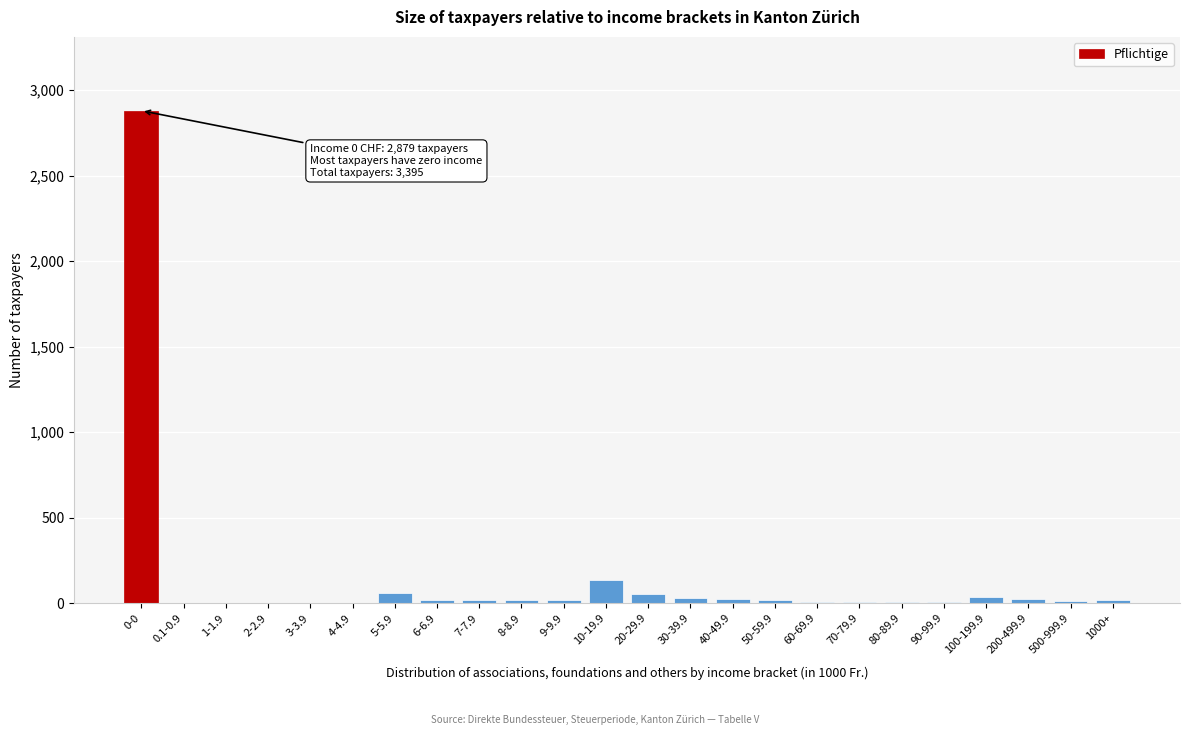

Where is the data nearest to the value 1439?

10-19.9